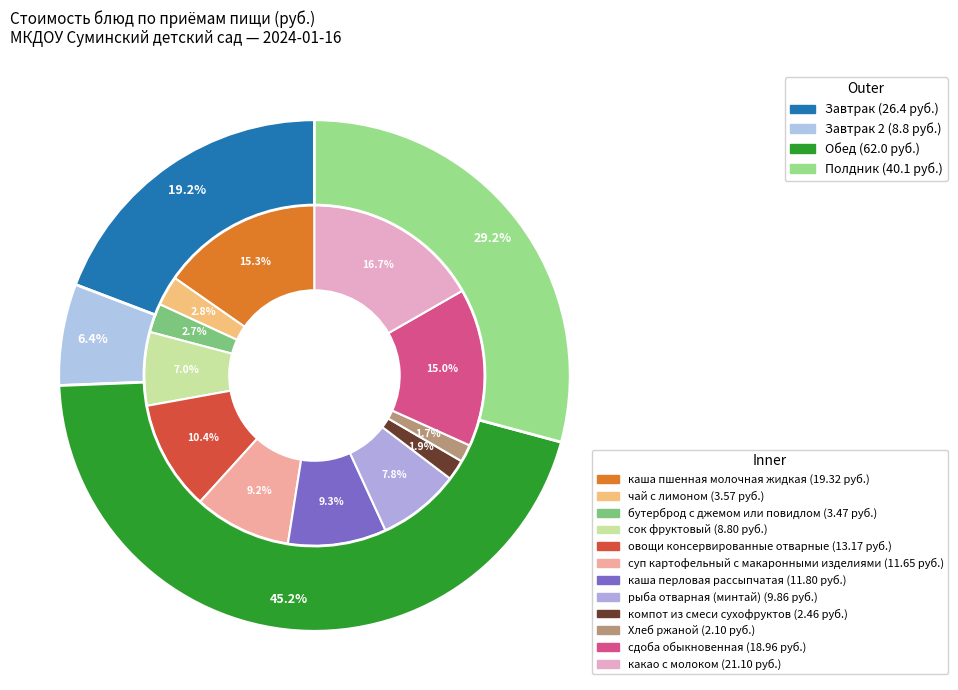

Is there a majority slice in this chart?

No